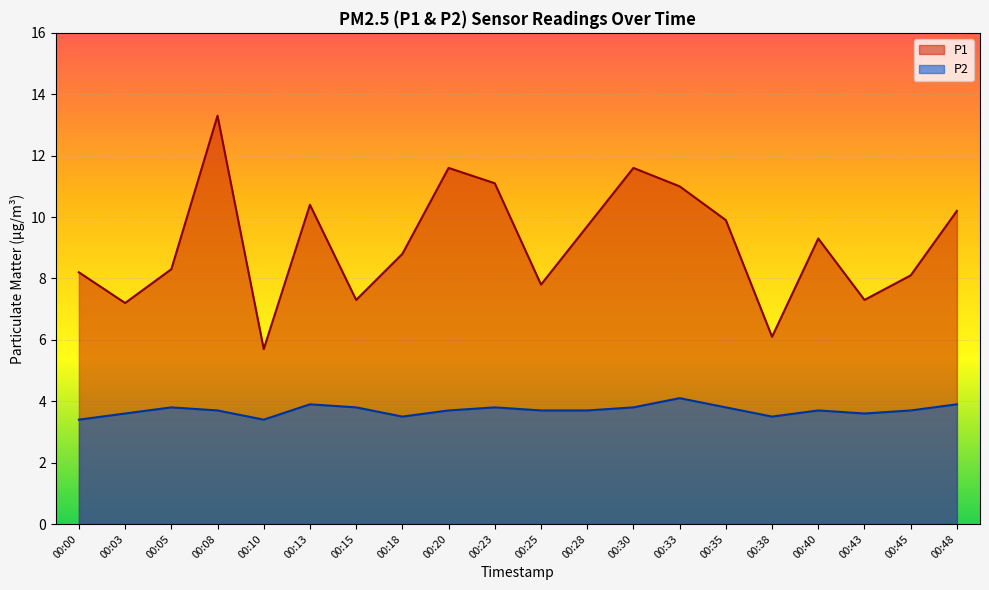

Where is the first local maximum for P2?

00:05